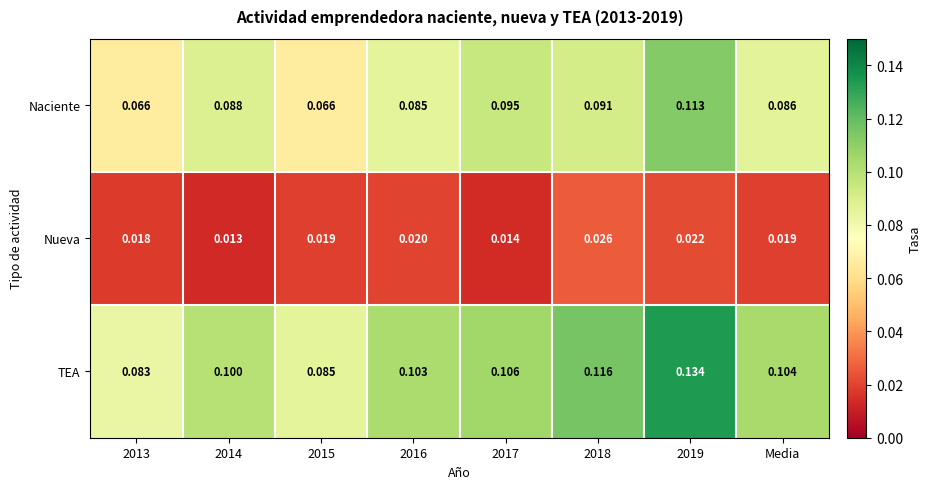

Which series has the widest spread of values?

TEA